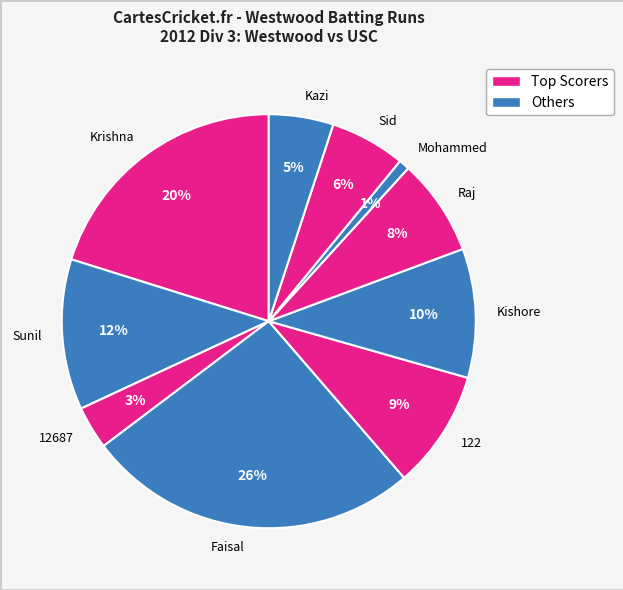

What is the ratio of the value at Sunil to the value at Kishore?

1.2